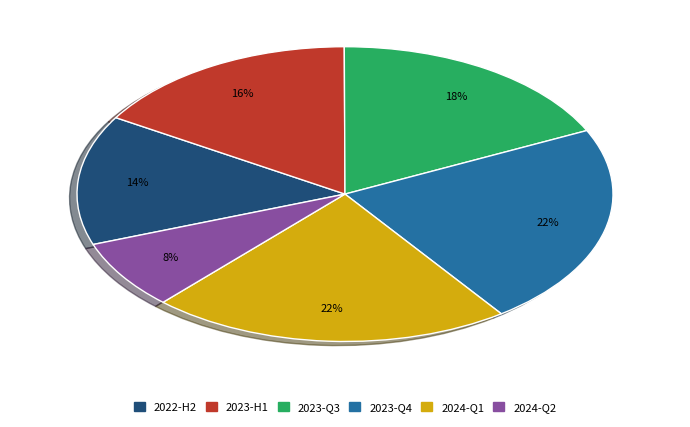

Does any single category account for the majority?

No